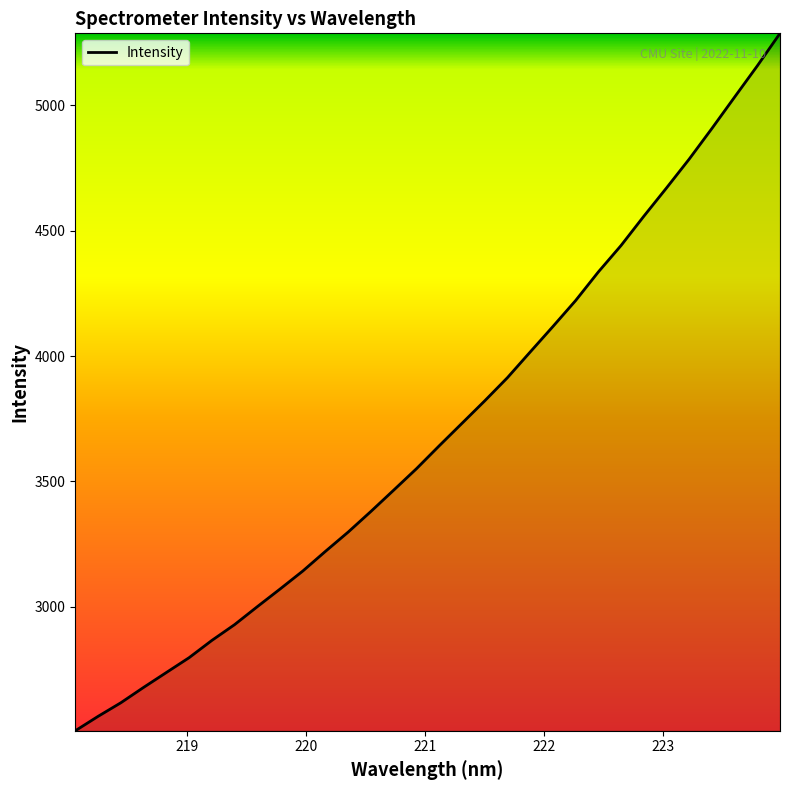

What is the minimum value shown in the chart?

2504.9